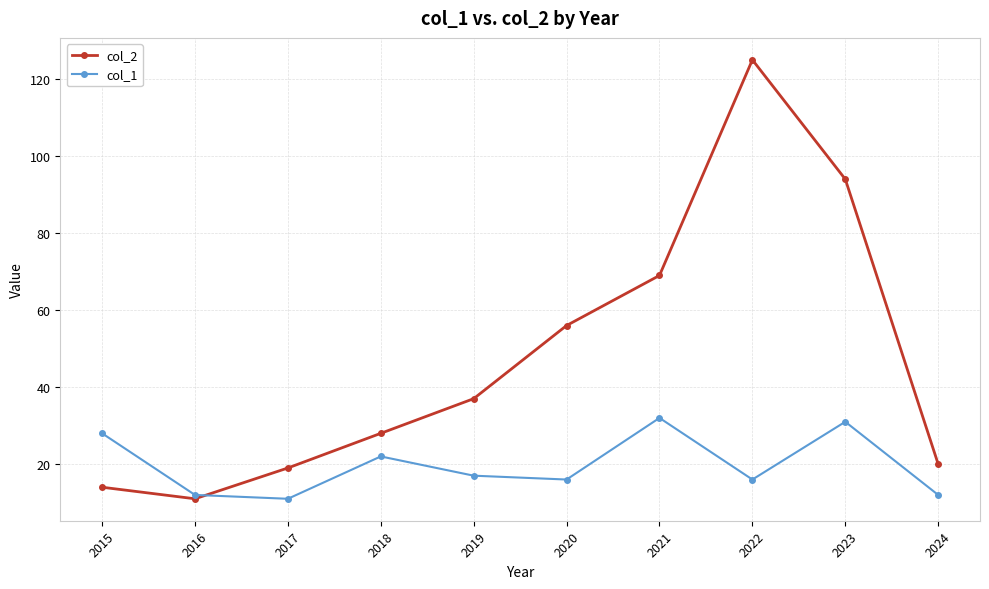

What are all the series names shown in the legend?

col_2, col_1